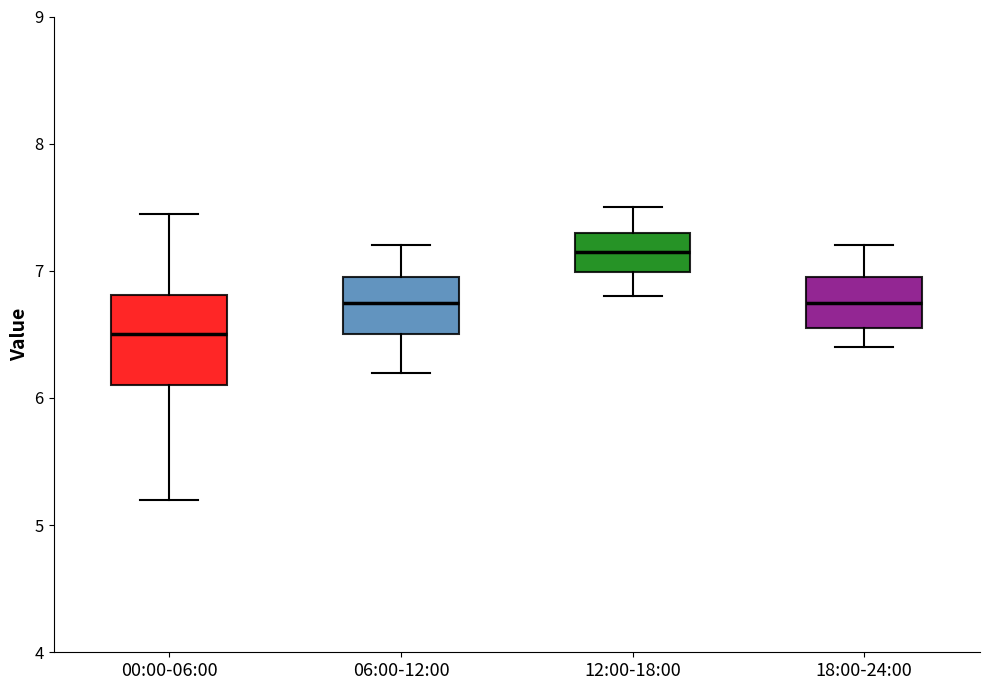

Where is the lower edge of the box for 00:00-06:00 on the y-axis? The values are not printed on the chart, so give them approximately, as read against the axis.

6.1